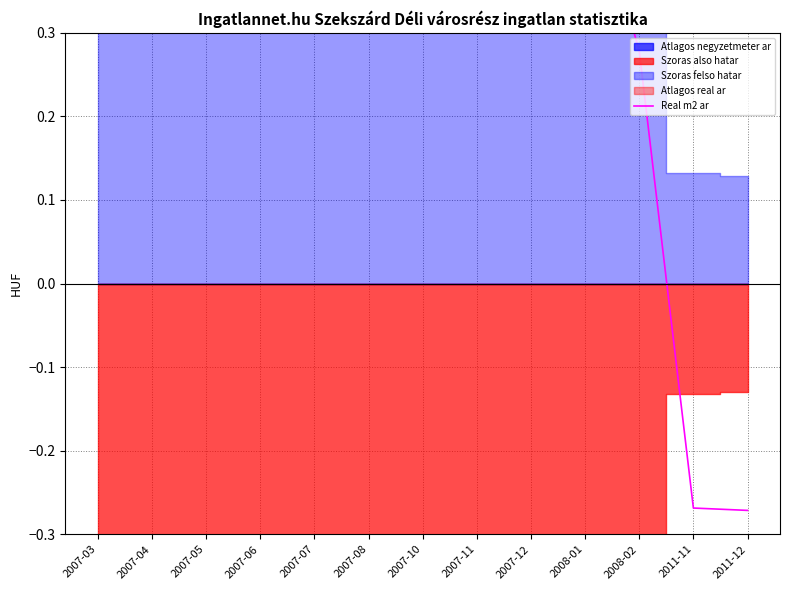

How many data points are less than 0?

2